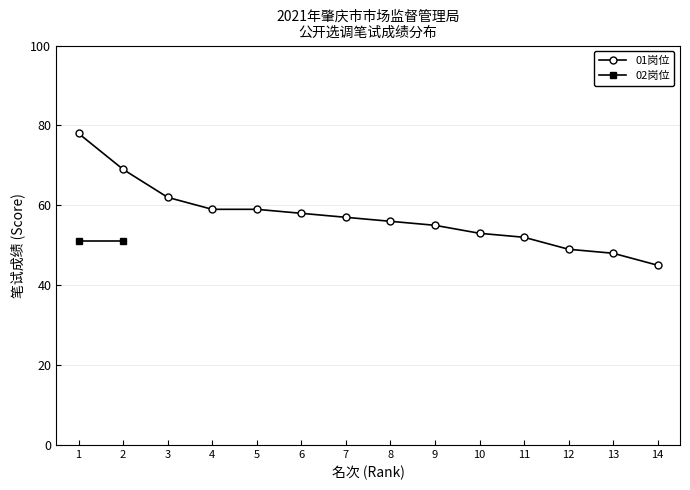

List the labels in order of value, smallest first.

14, 13, 12, 11, 10, 9, 8, 7, 6, 4, 5, 3, 2, 1